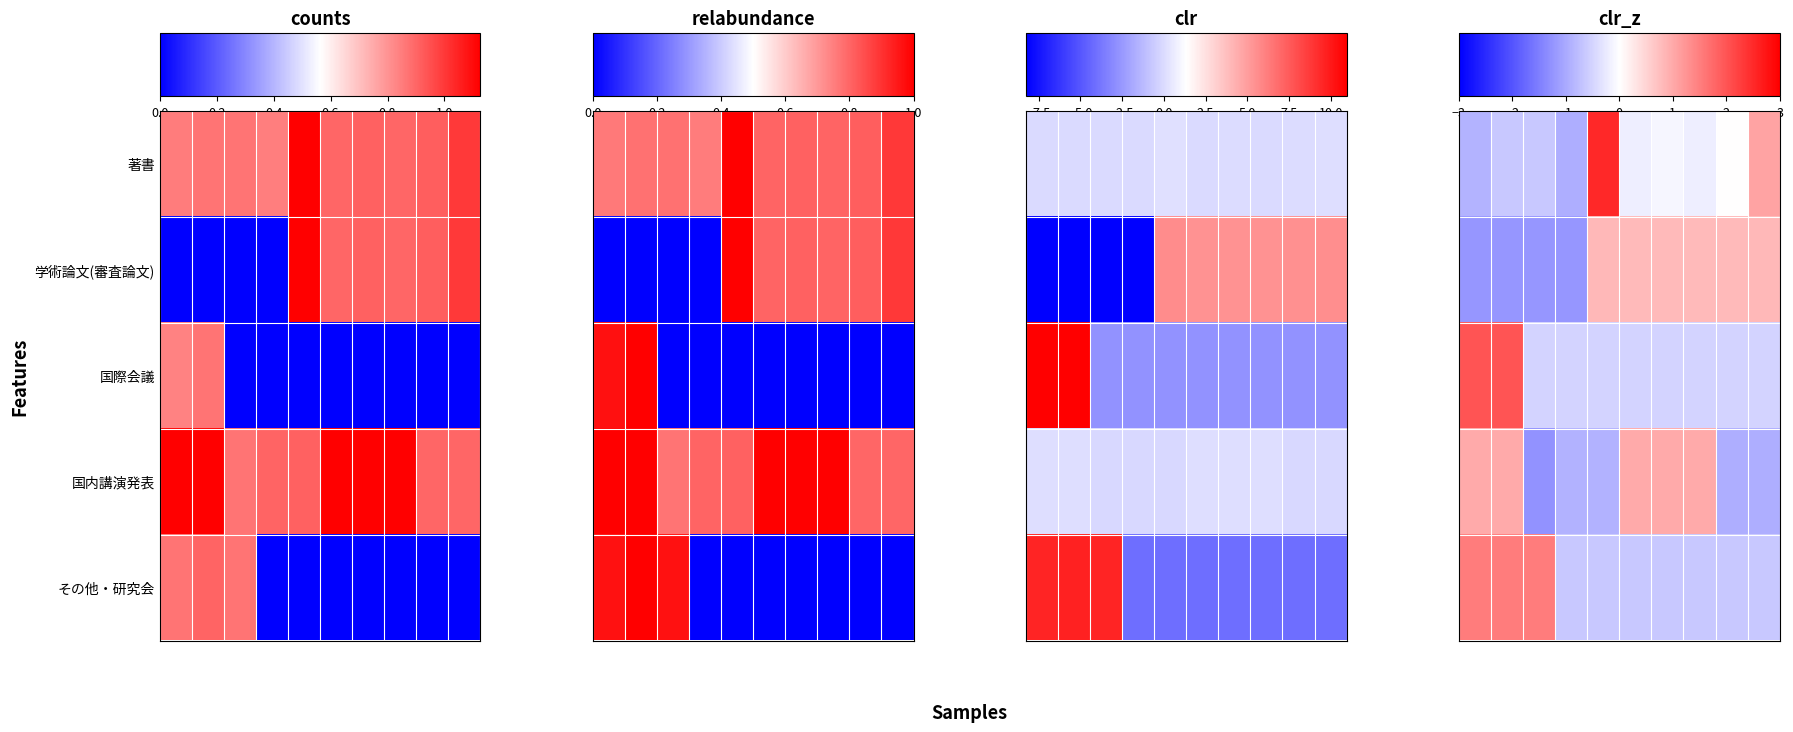

What is the greatest value displayed?

2.5